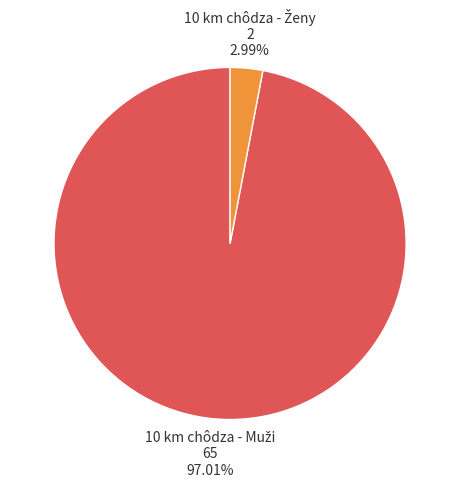

Count the number of slices in the pie.

2